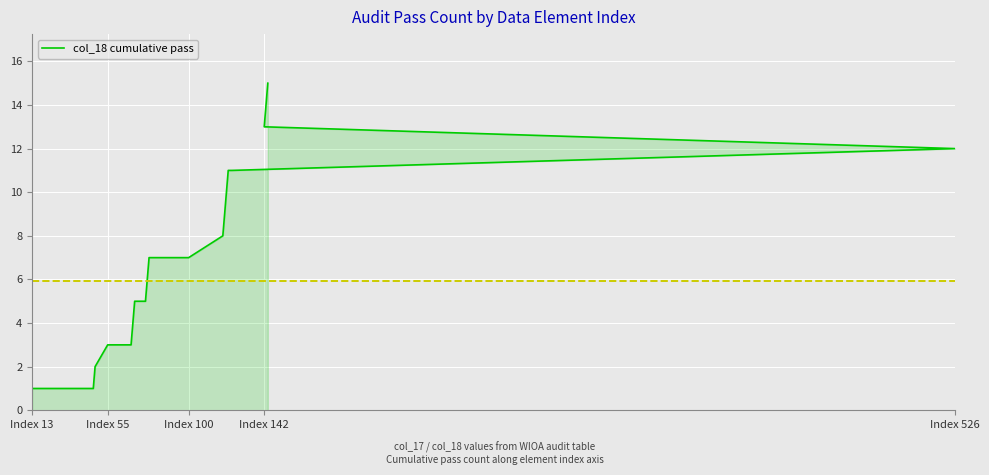

What is the difference between the maximum and minimum values?

14